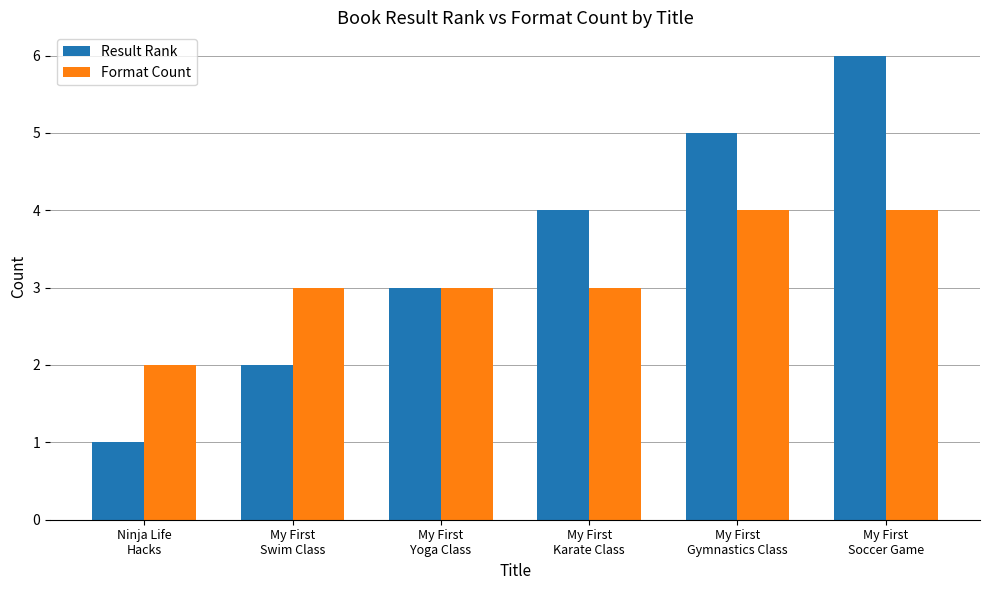

Reading left to right, what are all the values shown in this chart?

Result Rank: 1	2	3	4	5	6
Format Count: 2	3	3	3	4	4